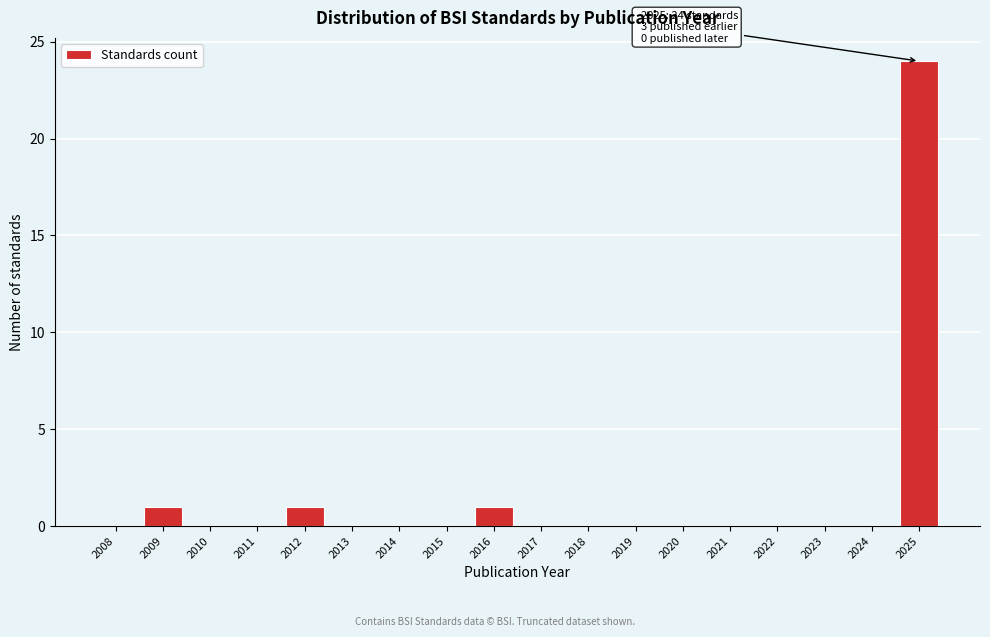

Reading left to right, list all the values displayed in this chart.

2008=0	2009=1	2010=0	2011=0	2012=1	2013=0	2014=0	2015=0	2016=1	2017=0	2018=0	2019=0	2020=0	2021=0	2022=0	2023=0	2024=0	2025=24